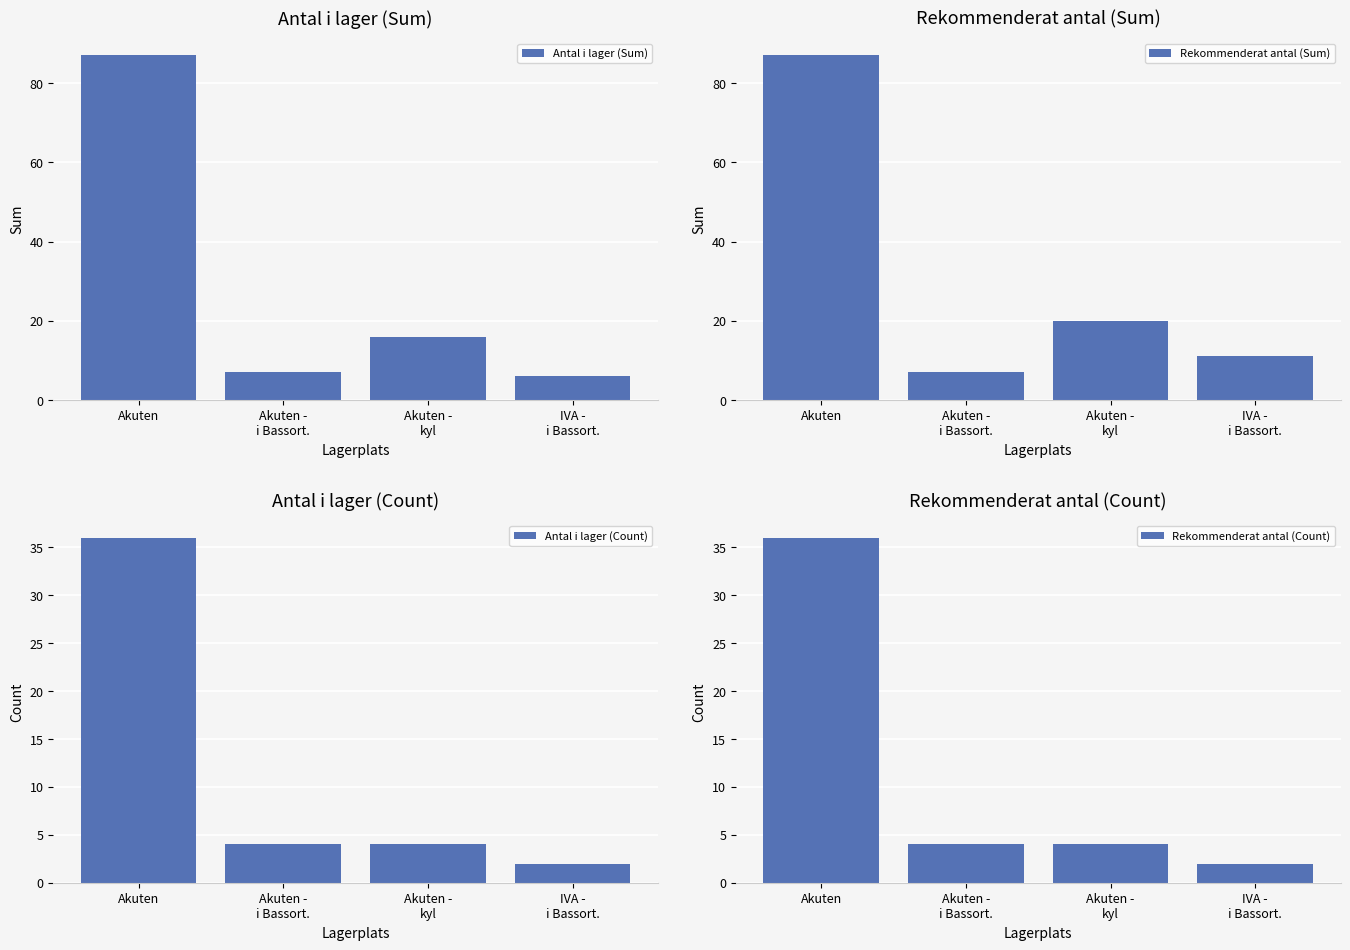

Which series has the largest range (max minus min)?

Antal i lager (Sum)